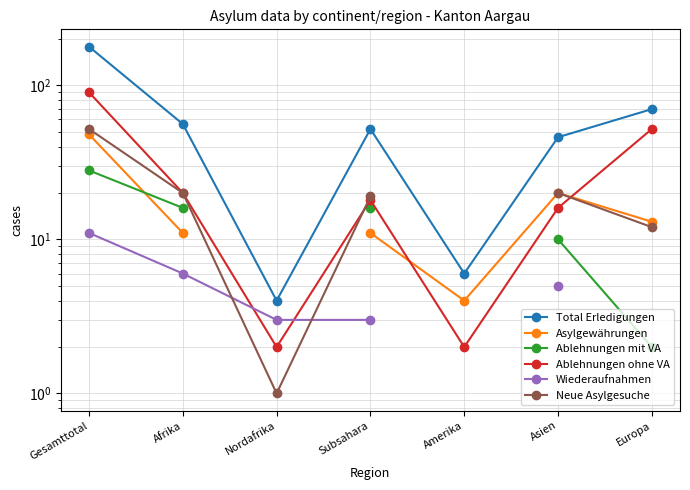

Is it true that Ablehnungen ohne VA equals 18.0 at Subsahara?

True